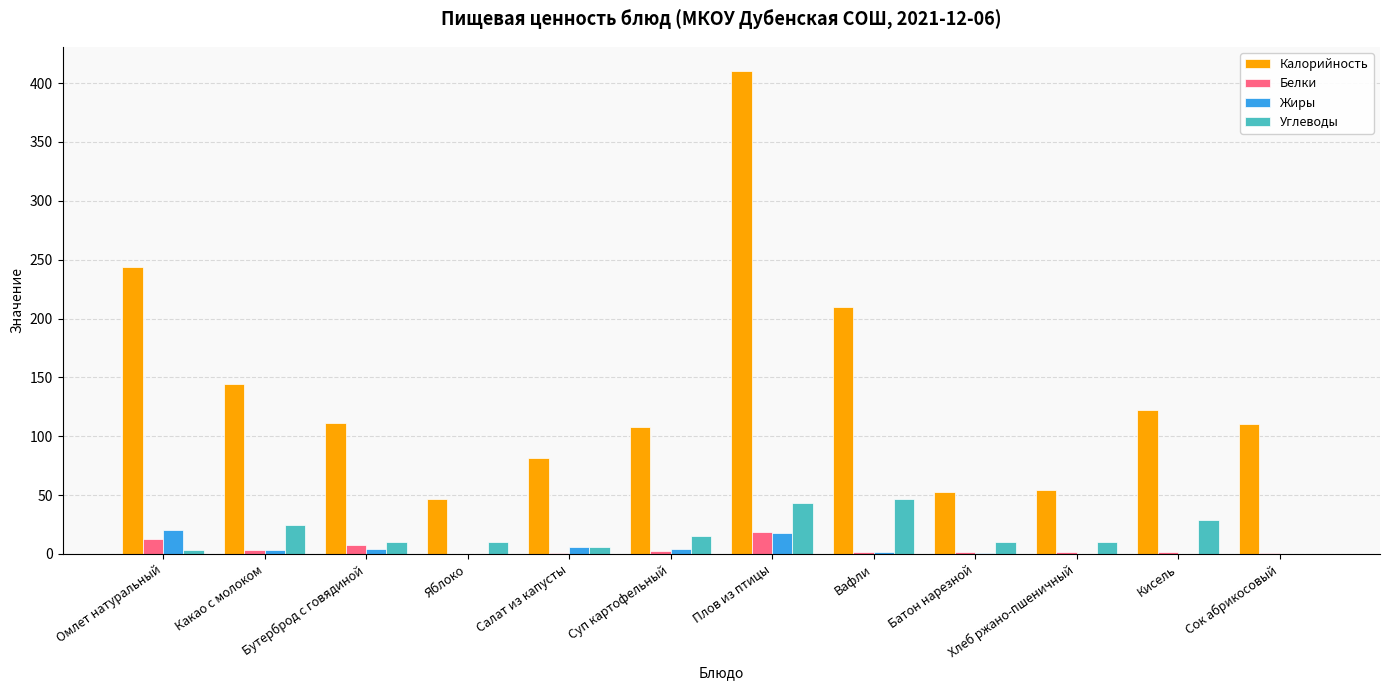

The value of Калорийность at Сок абрикосовый is 184.0. True or false?

False